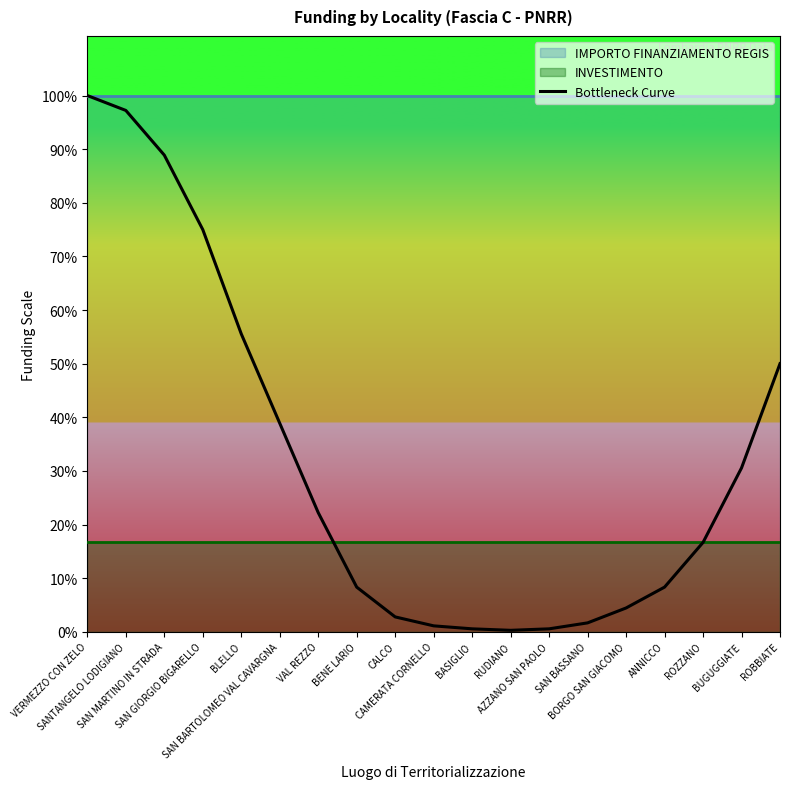

Does the chart display data point markers on the line(s)?

No